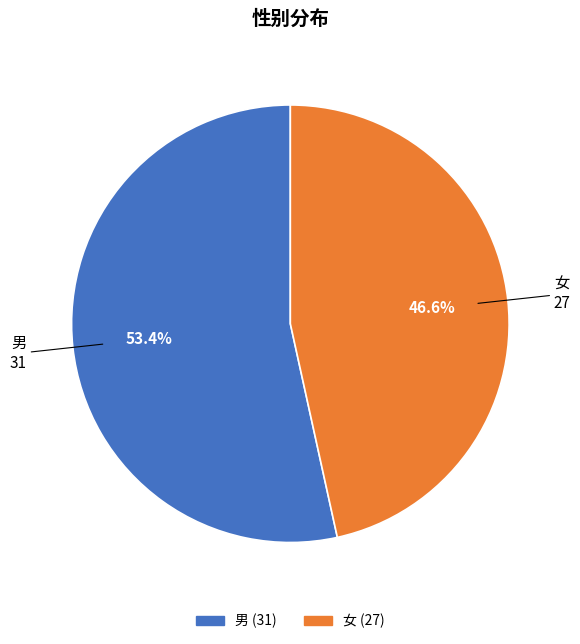

What percentage is the 男 slice, to the nearest percent?

53%